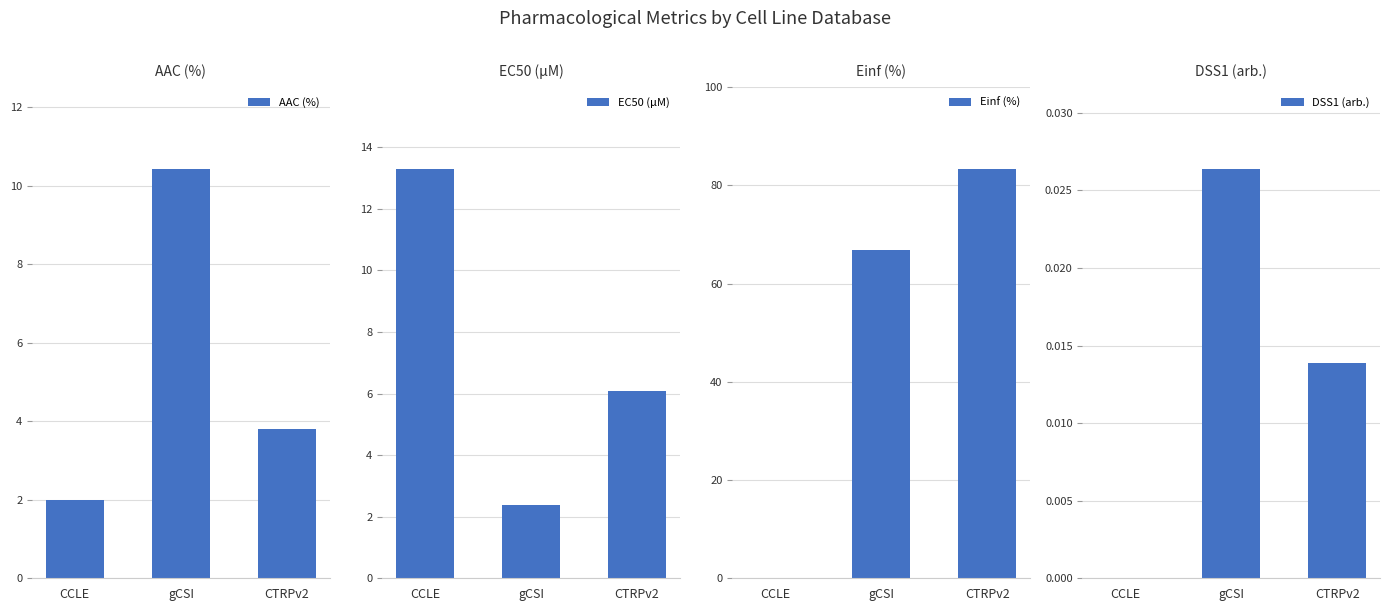

Between CCLE and CTRPv2, which is larger?

CTRPv2